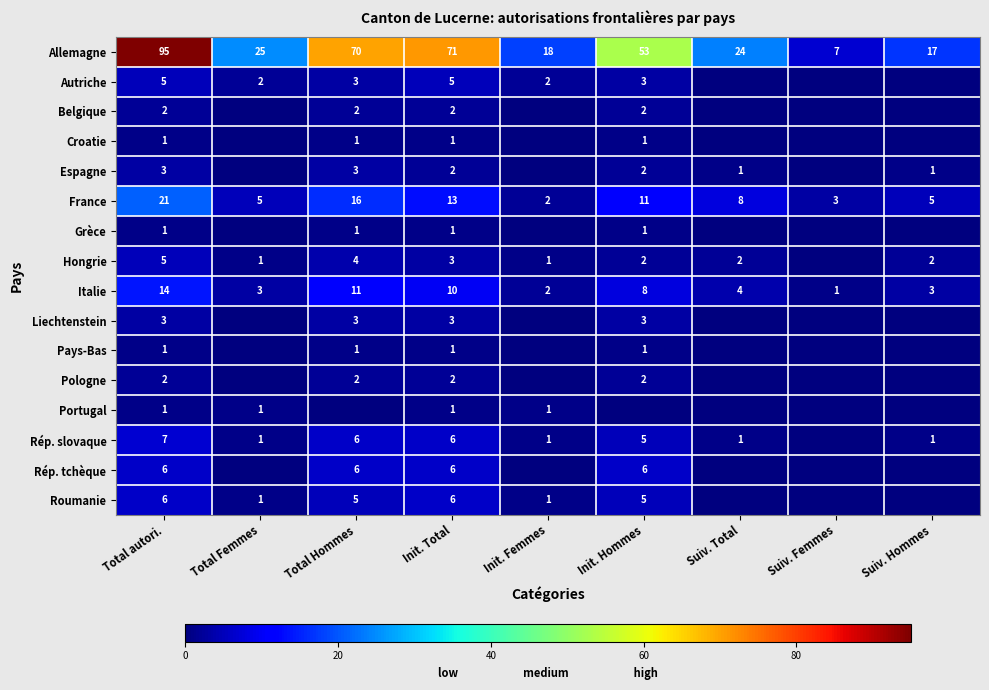

What is the total value across all series at Init. Total?

133